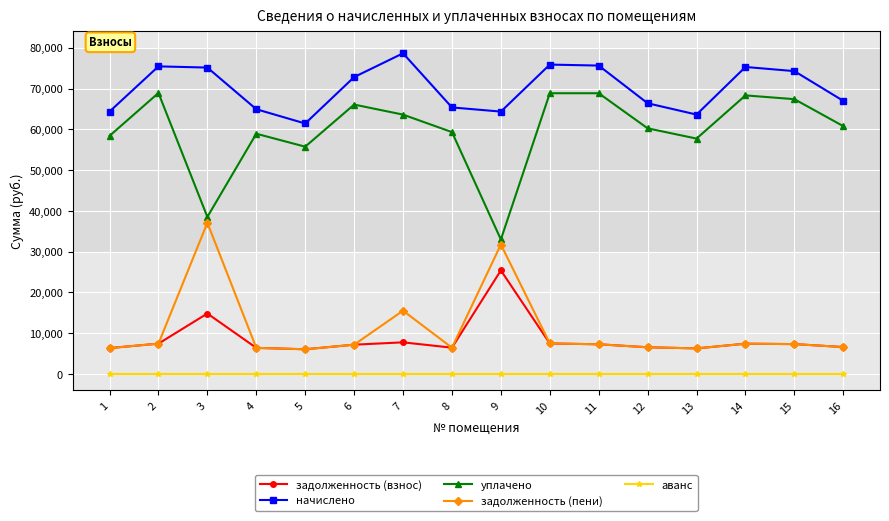

How many values in the уплачено series exceed 60767?

8